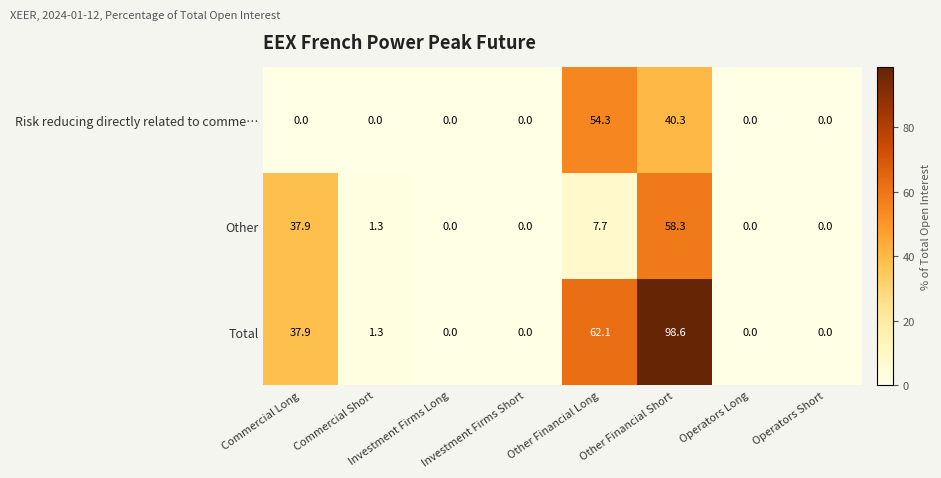

Which label corresponds to the largest value in the chart?

Other Financial Short